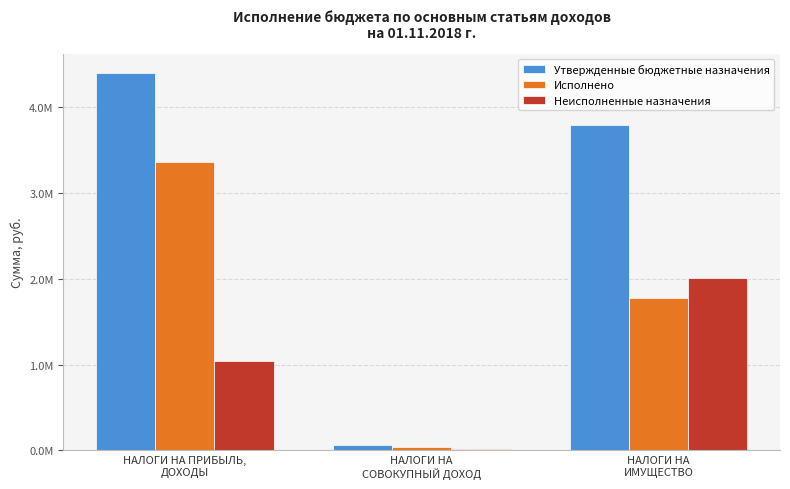

At НАЛОГИ НА ПРИБЫЛЬ,
ДОХОДЫ, list the series in order from smallest to largest.

Неисполненные назначения, Исполнено, Утвержденные бюджетные назначения